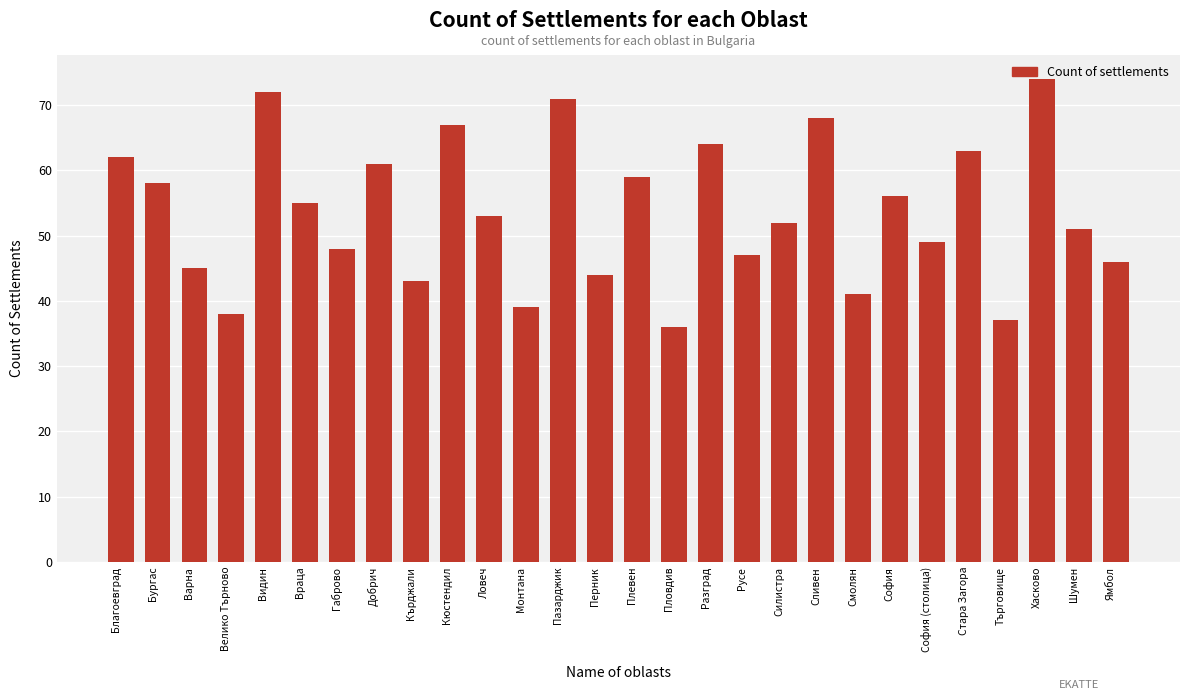

Does the chart contain any negative values?

No